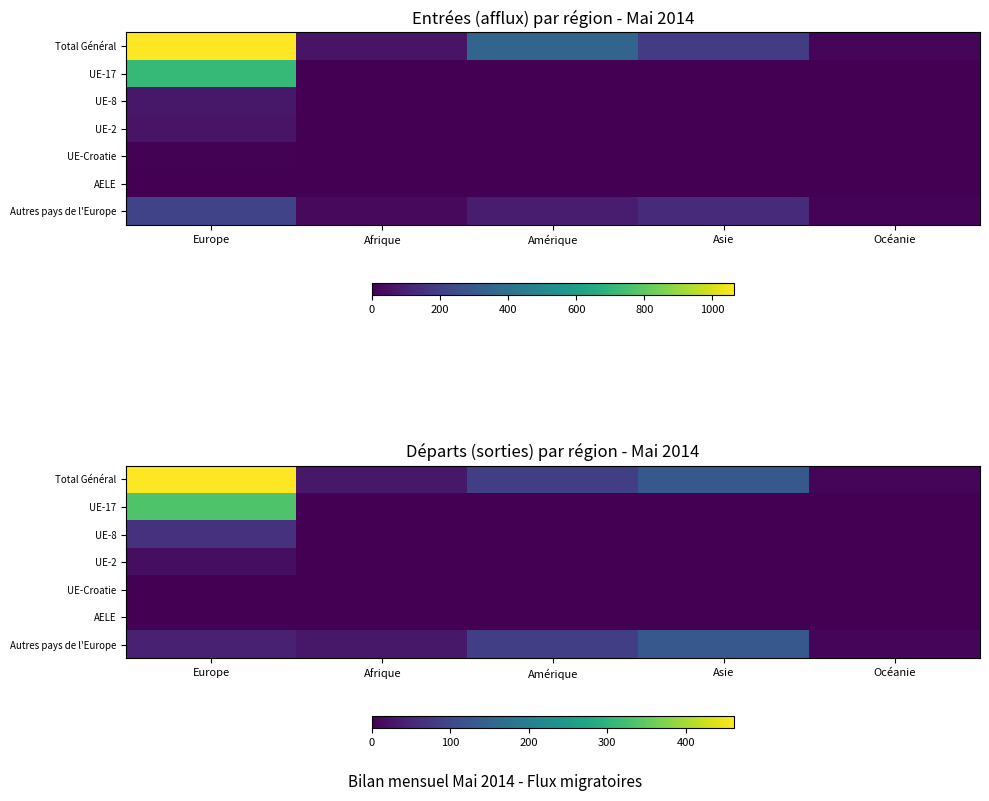

Which category has the highest value in the Total Général series?

Europe